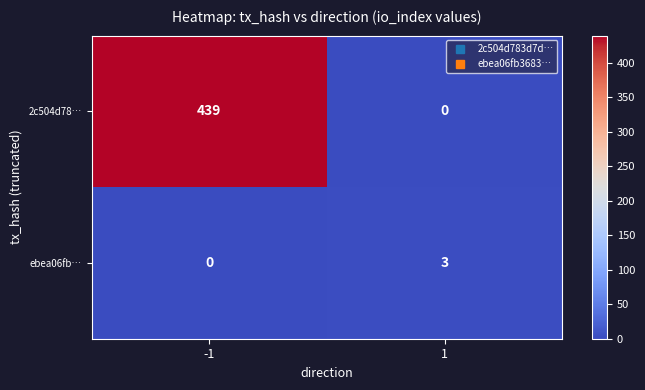

What is the difference between the highest and lowest values at 1?

3